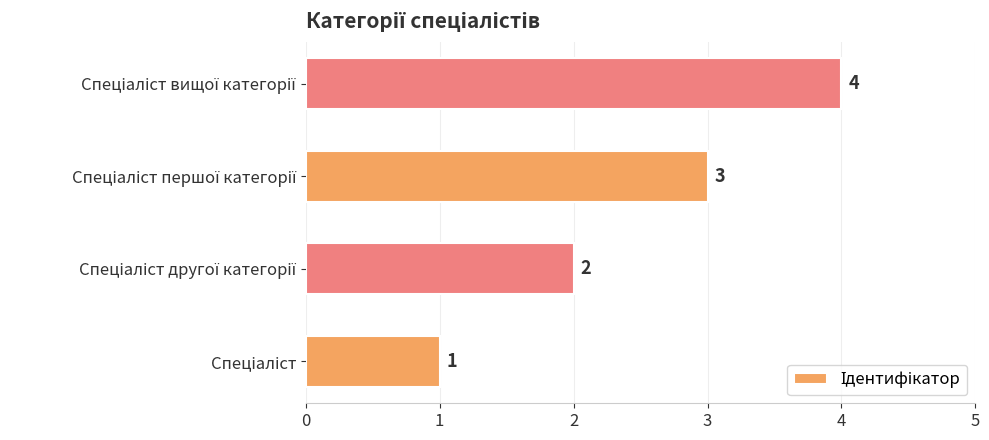

Count the values in the range 2 to 4.

3